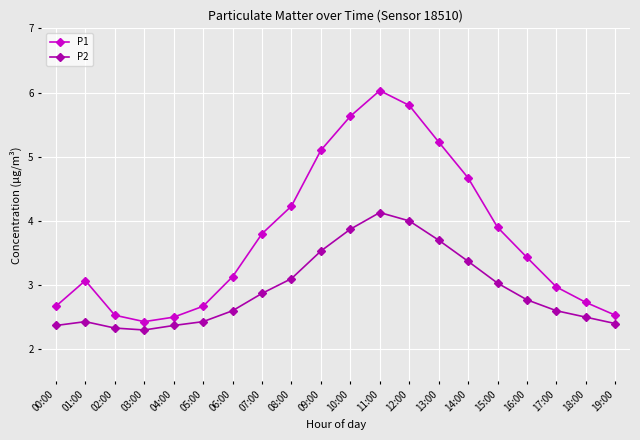

Which series has the largest total across all categories?

P1